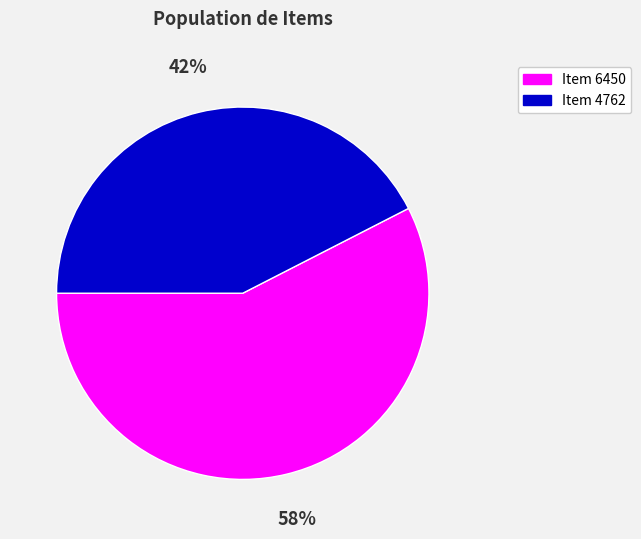

Rank the categories by value from highest to lowest.

Item 6450, Item 4762